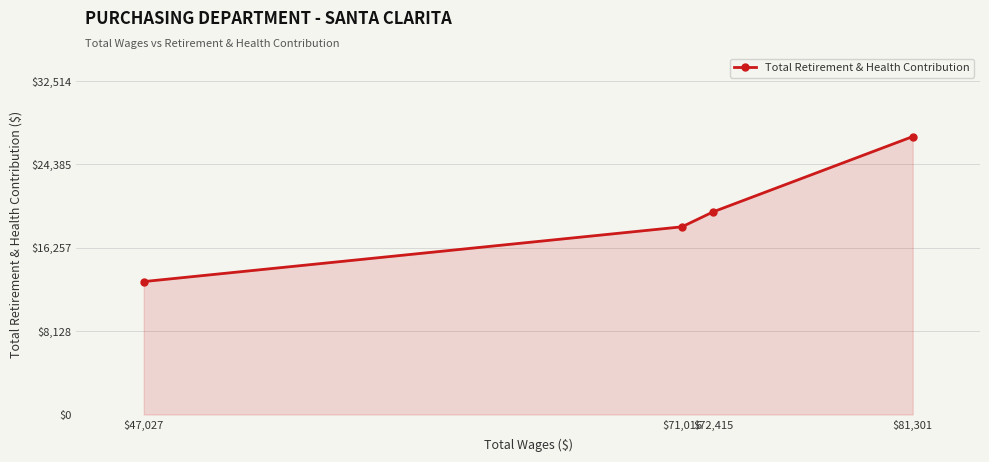

What is the sum of the values at $47,027 and $71,016?

31257